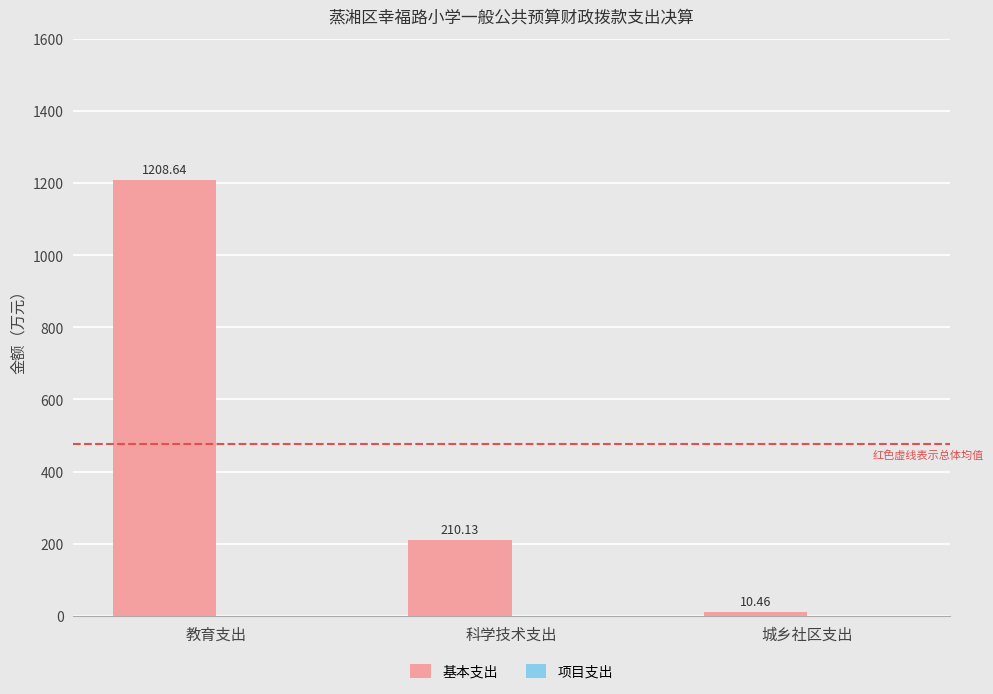

Rank the categories by value from lowest to highest.

城乡社区支出, 科学技术支出, 教育支出